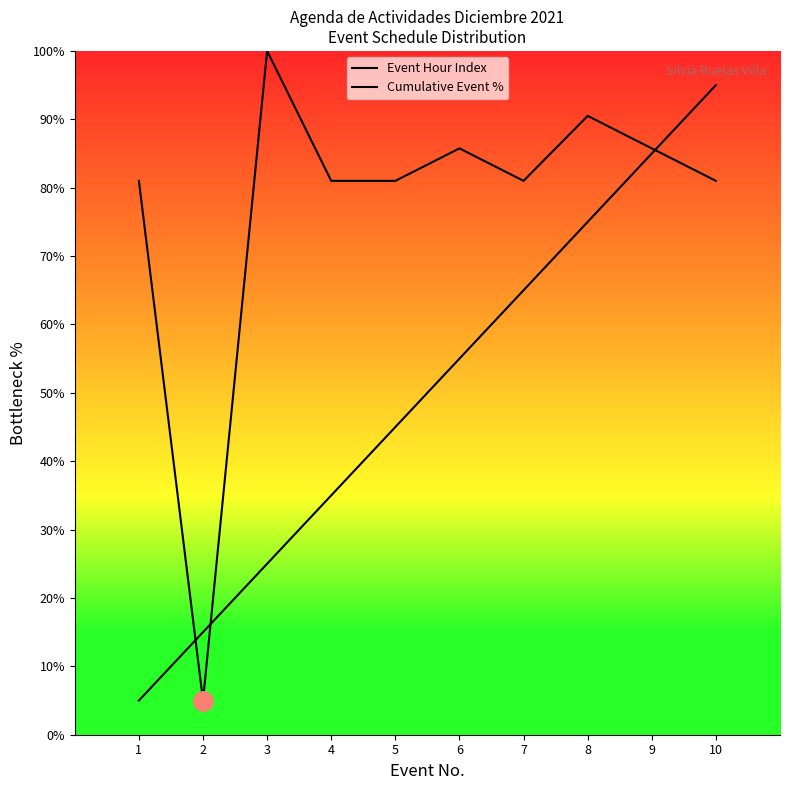

Which has a higher value, 5 or 1?

5